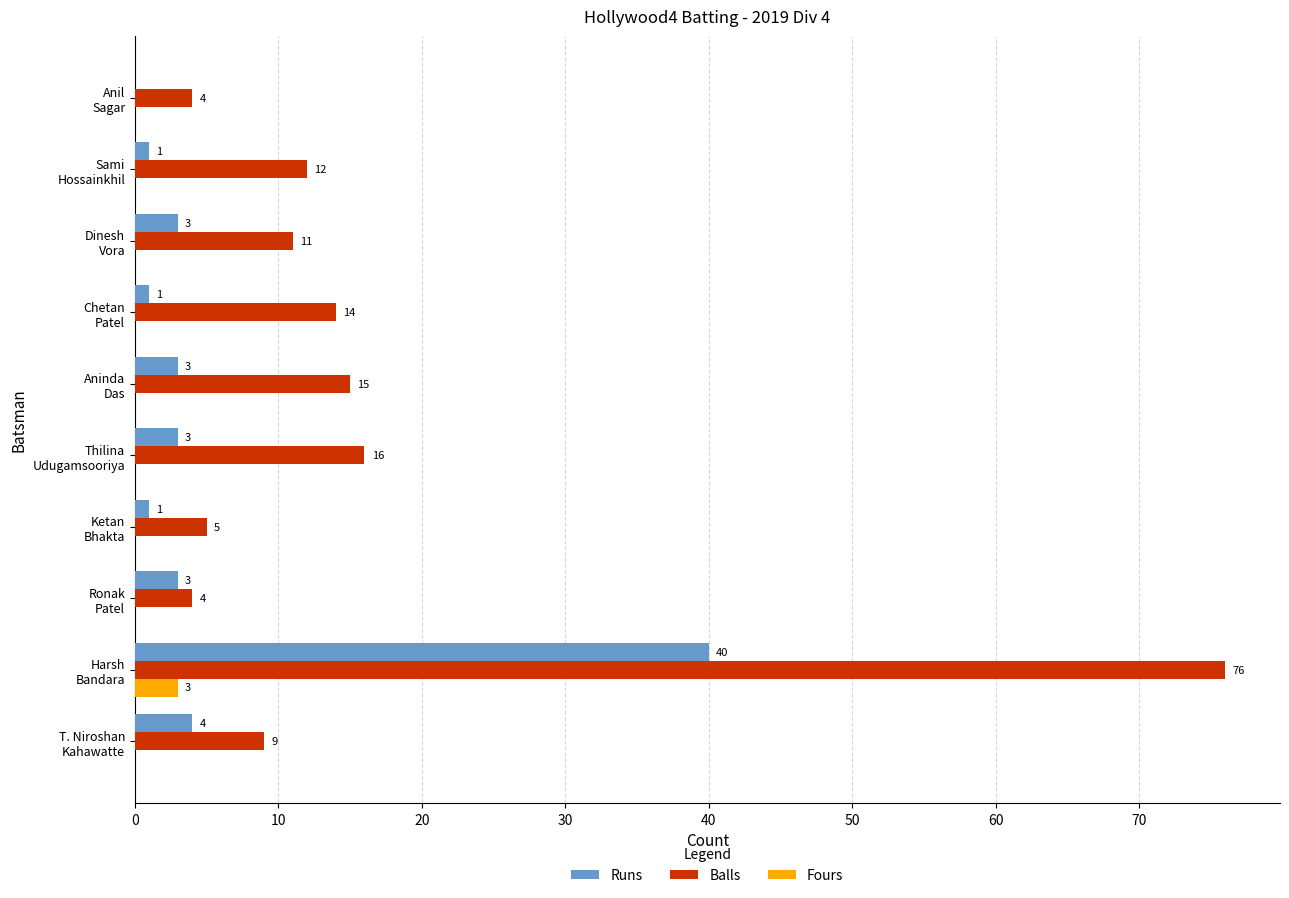

Which series has the largest total across all categories?

Balls